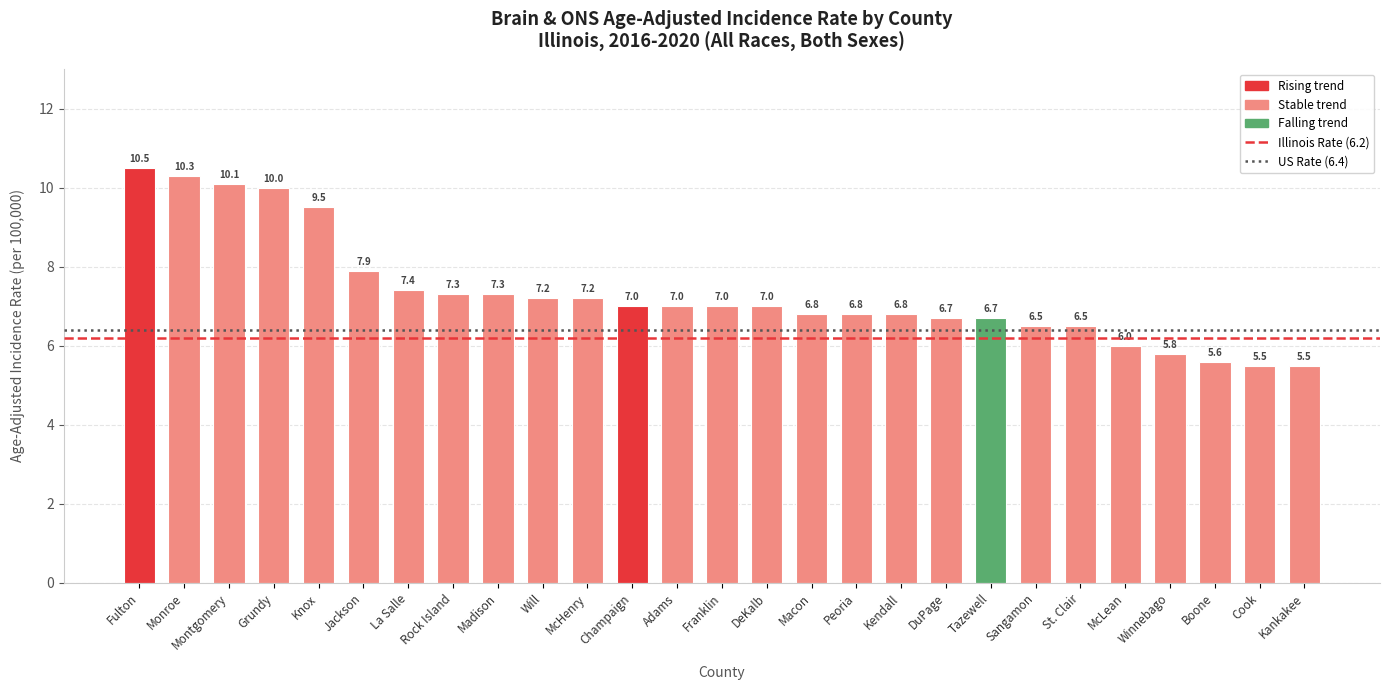

What is the label of the 5th bar from the left?

Knox